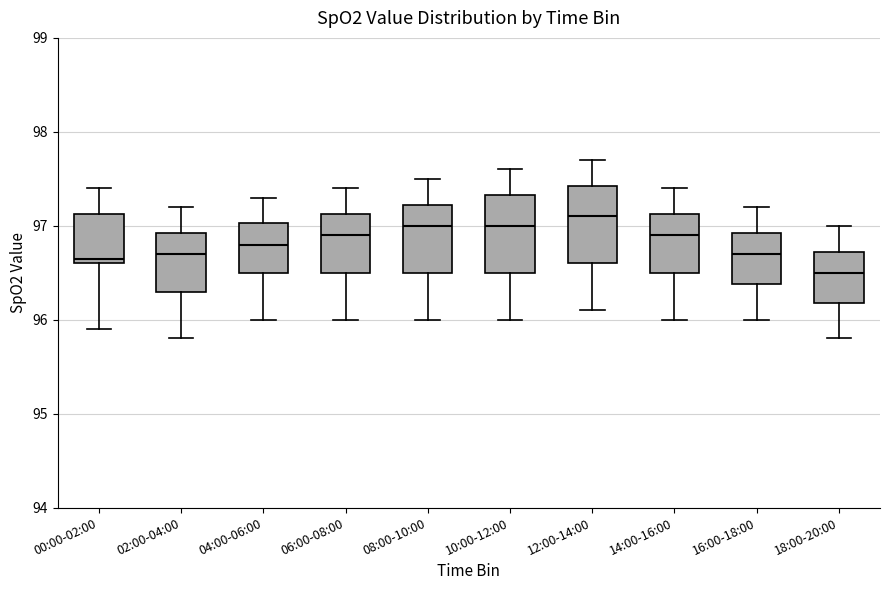

Where is the upper edge of the box for 16:00-18:00 on the y-axis? The values are not printed on the chart, so give them approximately, as read against the axis.

96.9